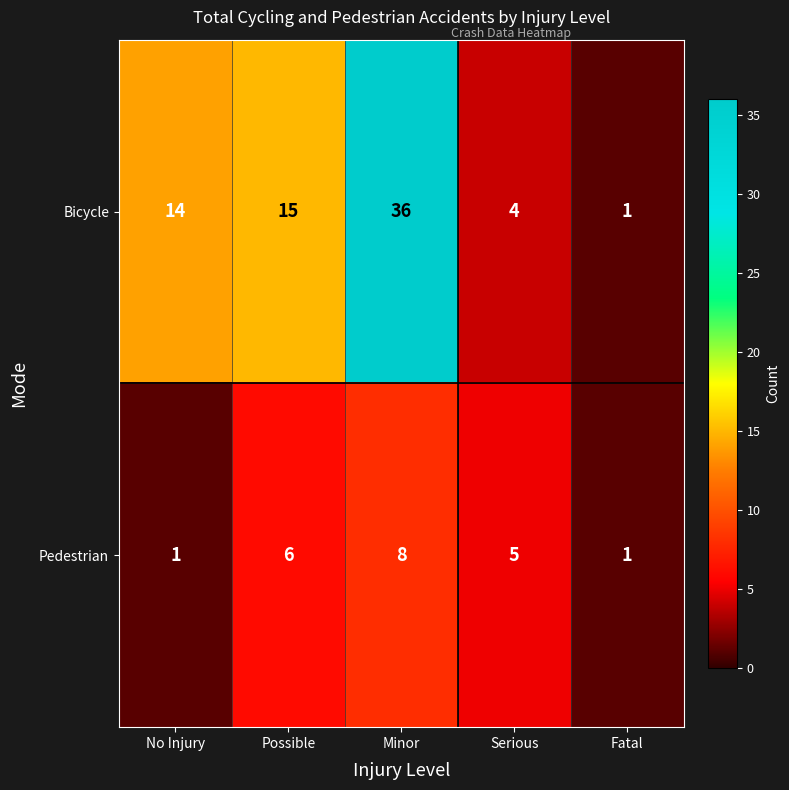

Is it true that Bicycle equals 15 at Possible?

True